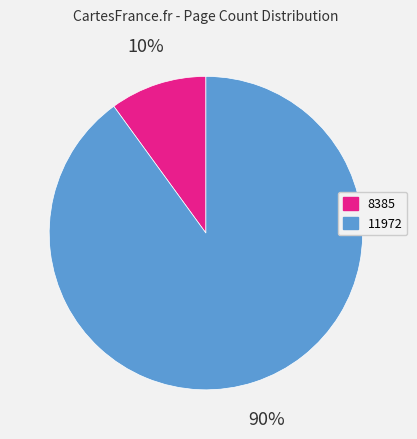

To the nearest percent, what percentage of the pie is 8385?

10%